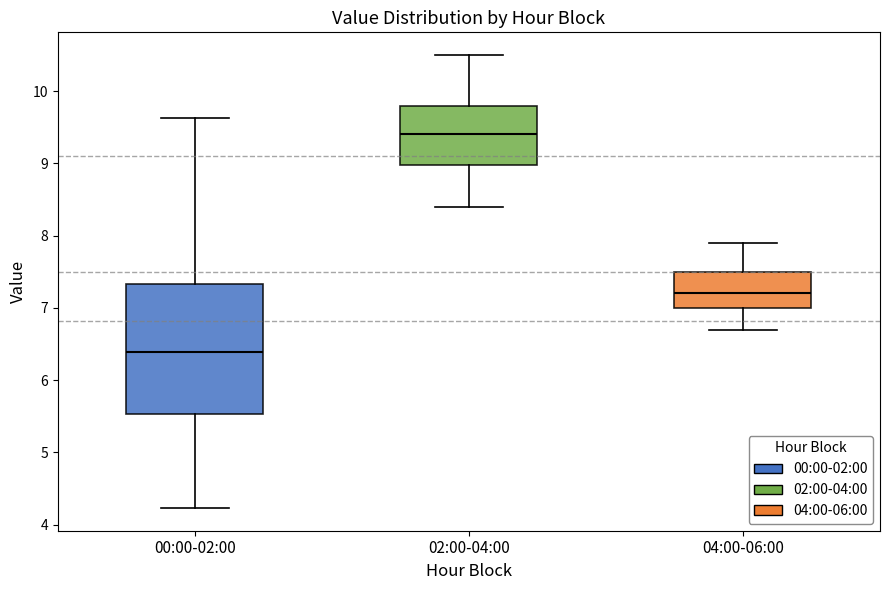

Reading left to right, transcribe this box plot: for each box, give where its median line is, the range the box spans, and where its two whiskers end, as read against the y-axis. The values are not printed on the chart, so give them approximately, as read against the axis.

00:00-02:00: median 6.4, box 5.5 to 7.3, whiskers 4.2 to 9.6
02:00-04:00: median 9.4, box 9.0 to 9.8, whiskers 8.4 to 10.5
04:00-06:00: median 7.2, box 7.0 to 7.5, whiskers 6.7 to 7.9